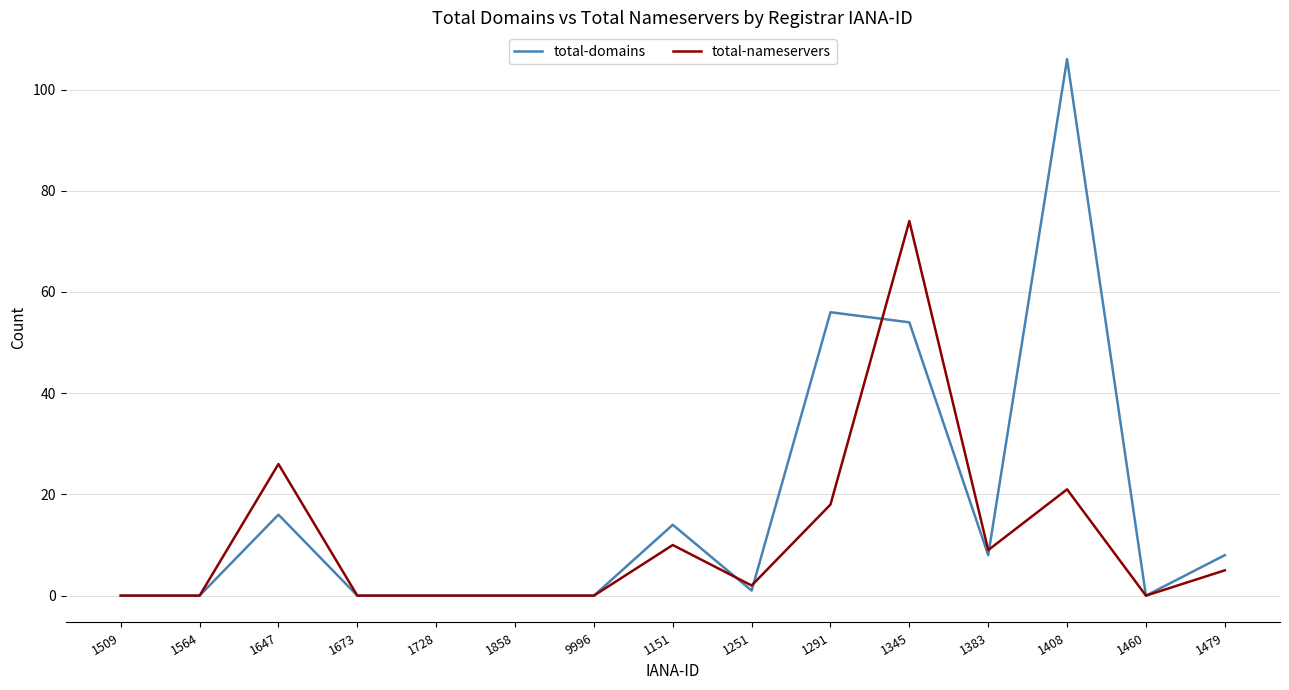

What are all the series names shown in the legend?

total-domains, total-nameservers